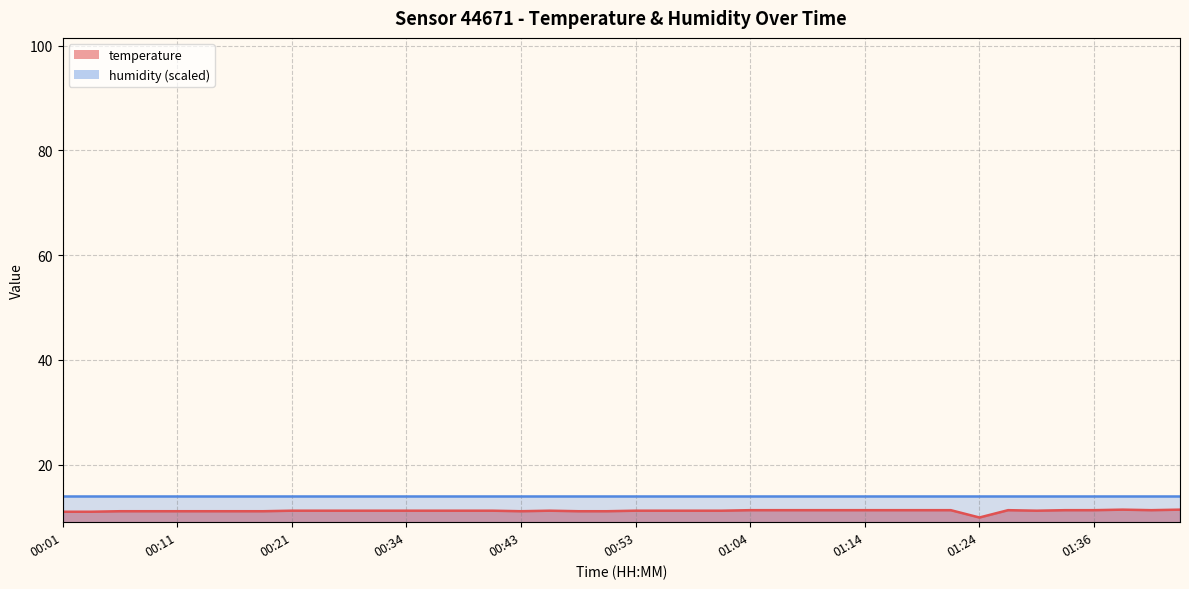

Reading left to right, list all the values displayed in this chart.

11.0	11.0	11.1	11.1	11.1	11.1	11.1	11.1	11.2	11.2	11.2	11.2	11.2	11.2	11.2	11.2	11.1	11.2	11.1	11.1	11.2	11.2	11.2	11.2	11.3	11.3	11.3	11.3	11.3	11.3	11.3	11.3	9.9	11.3	11.2	11.3	11.3	11.4	11.3	11.4